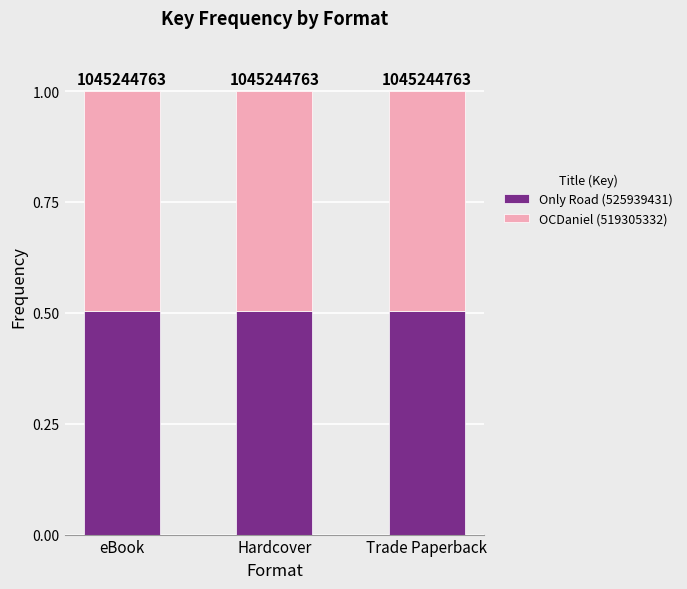

What are all the series names shown in the legend?

Only Road (525939431), OCDaniel (519305332)